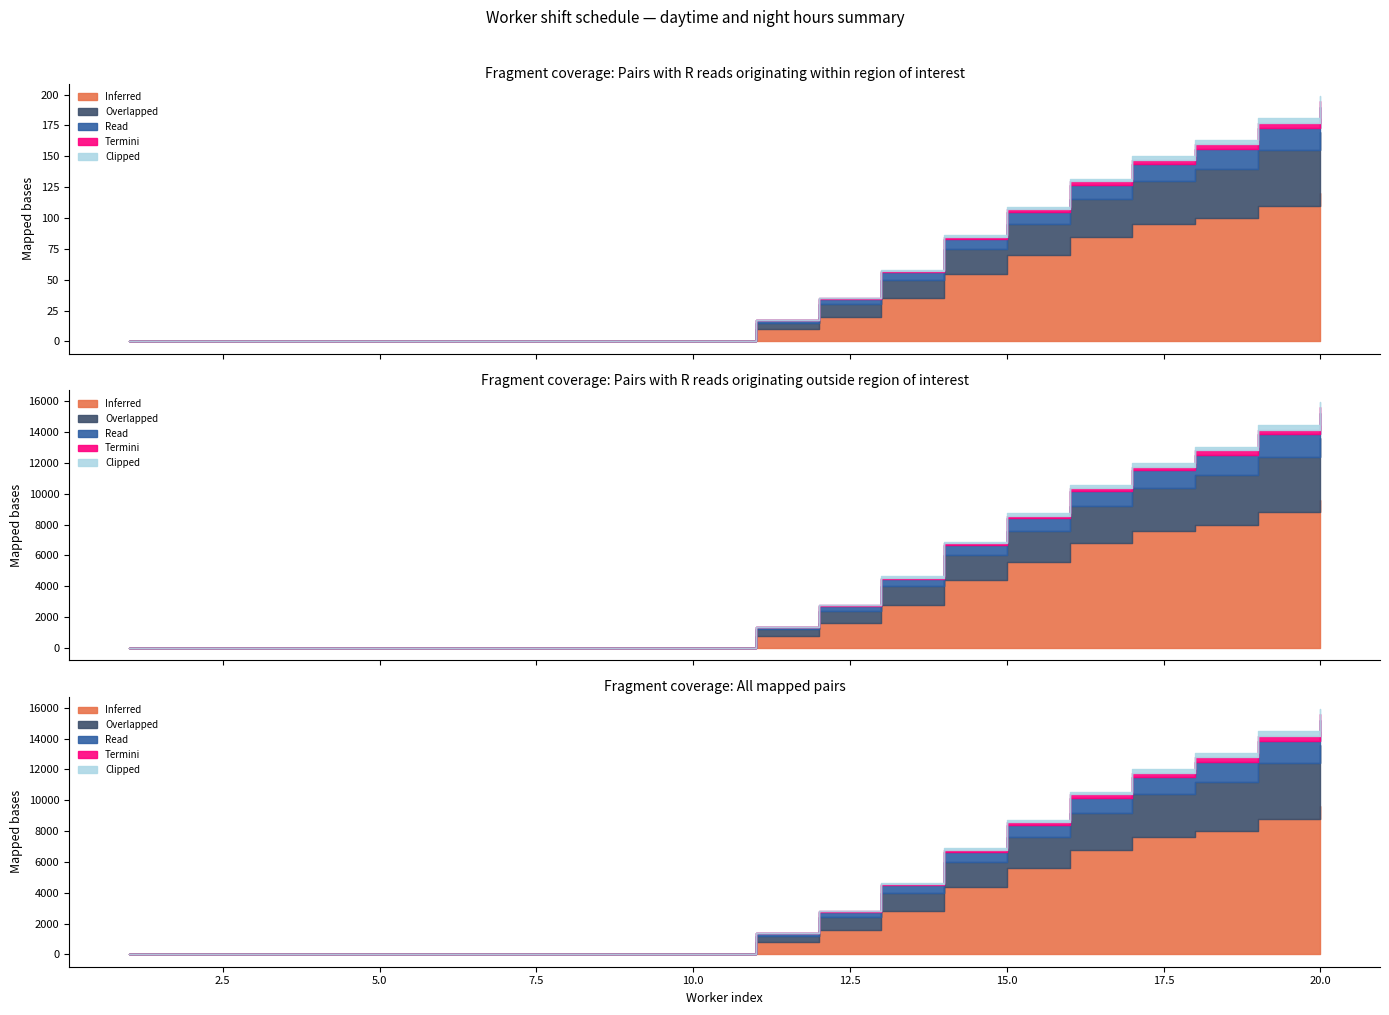

True or false: Clipped and Inferred cross at least once.

False